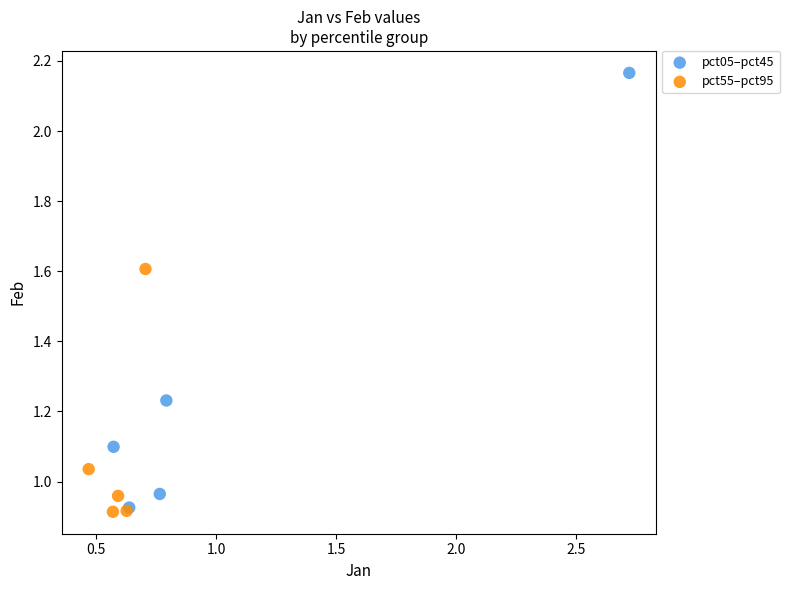

What are all the series names shown in the legend?

pct05–pct45, pct55–pct95